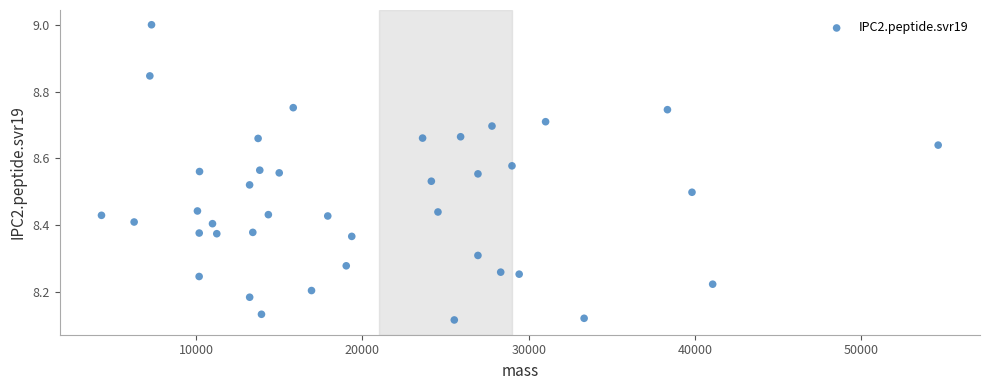

What is the range of X values (max minus min)?

50301.7